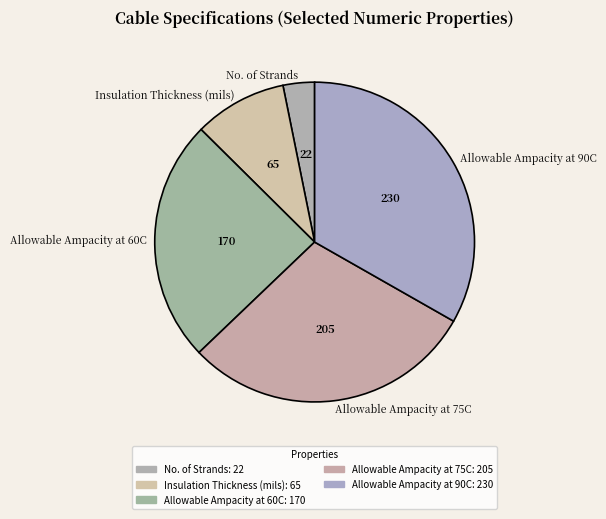

Rank the categories by value from highest to lowest.

Allowable Ampacity at 90C, Allowable Ampacity at 75C, Allowable Ampacity at 60C, Insulation Thickness (mils), No. of Strands